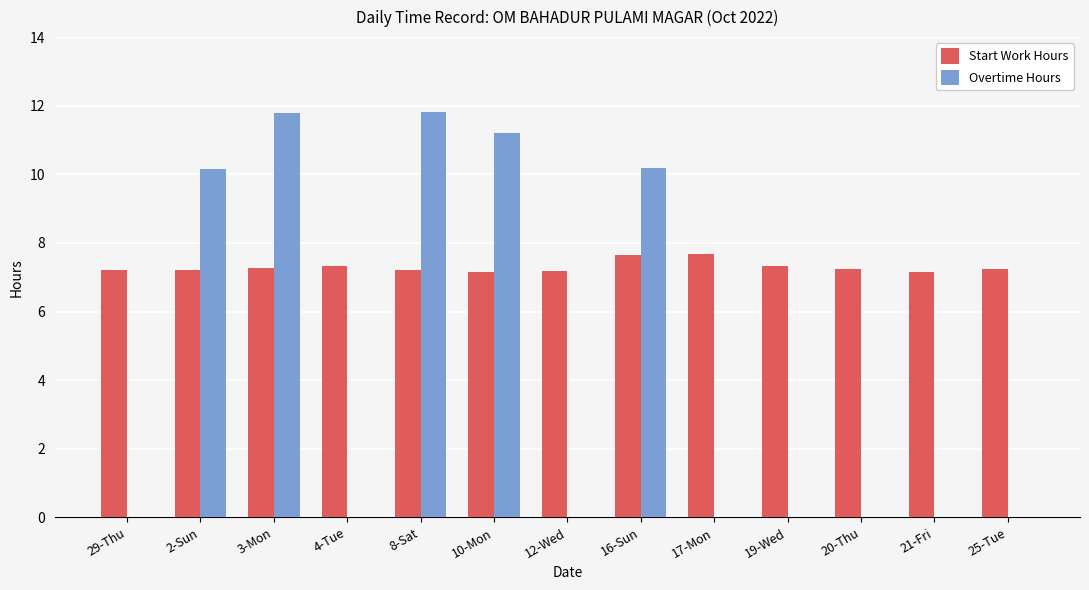

Which series has the largest total across all categories?

Start Work Hours